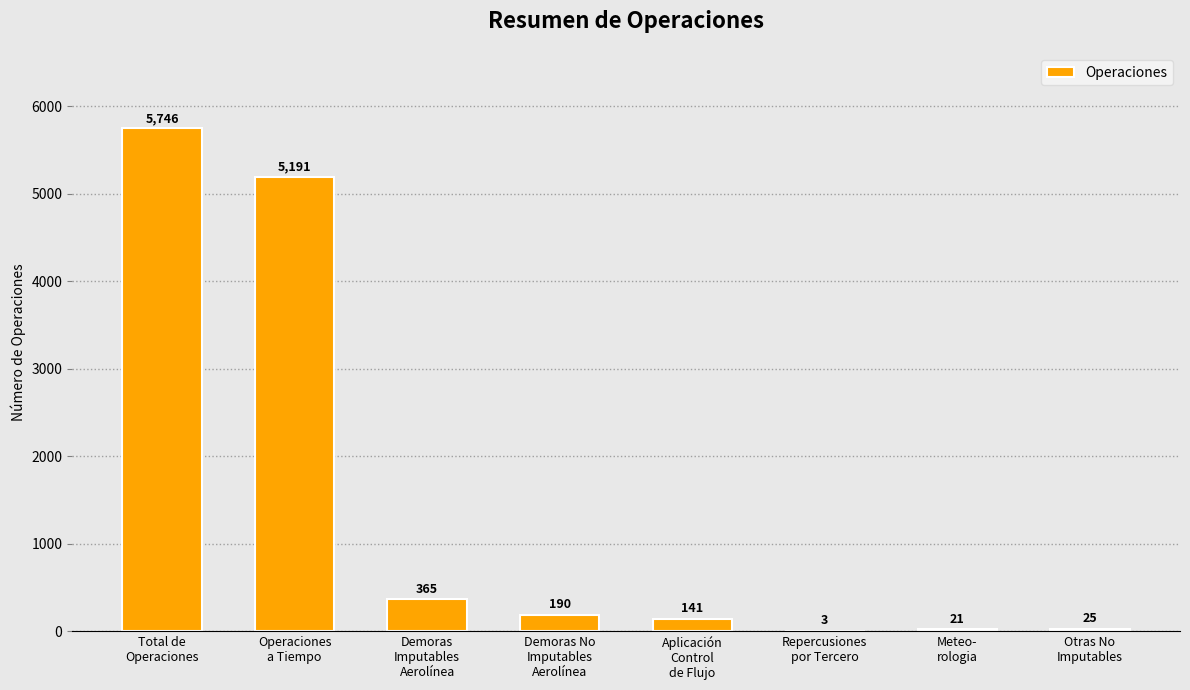

What is the sum of all values?

11682